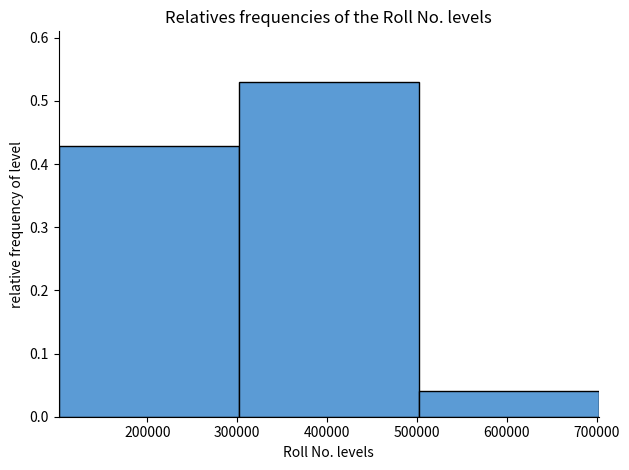

How tall is the bar that spans 300000 to 500000 on the x-axis? Neither the bar edges nor the heights are printed on the chart, so give them approximately, as read against the axes.

0.53